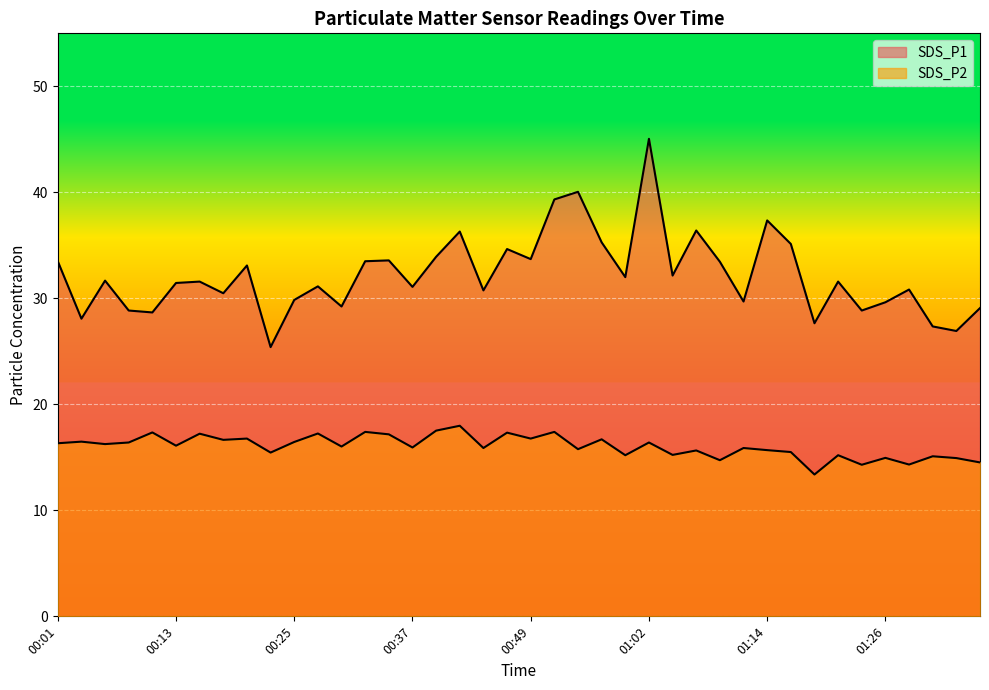

Where is the first local minimum for SDS_P1?

00:03